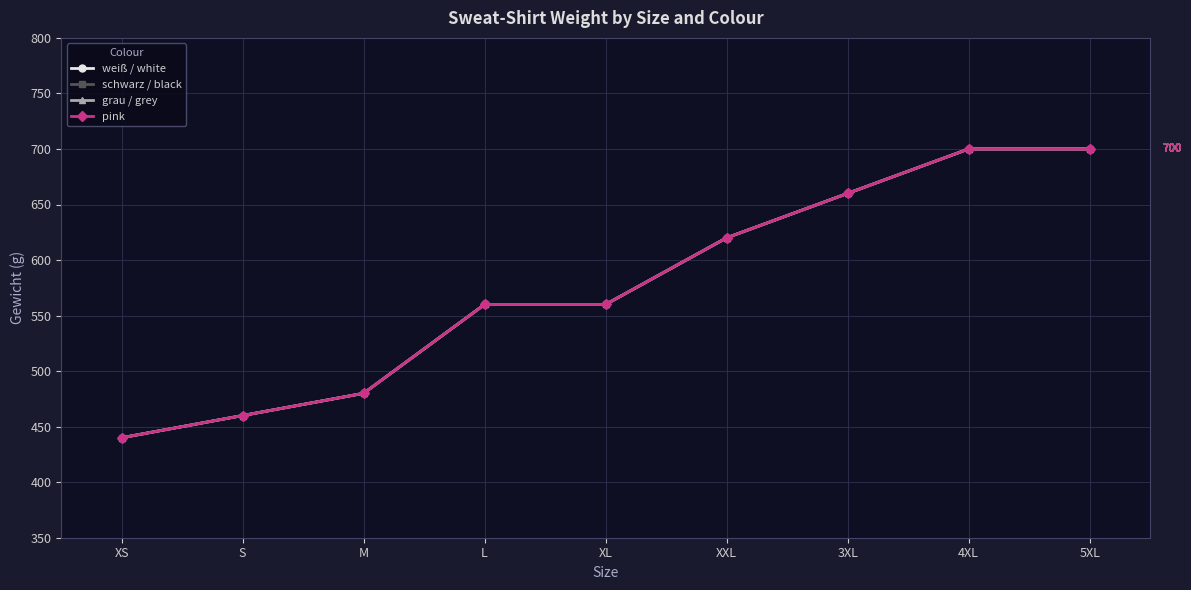

What is the total value across all series at XL?

2240